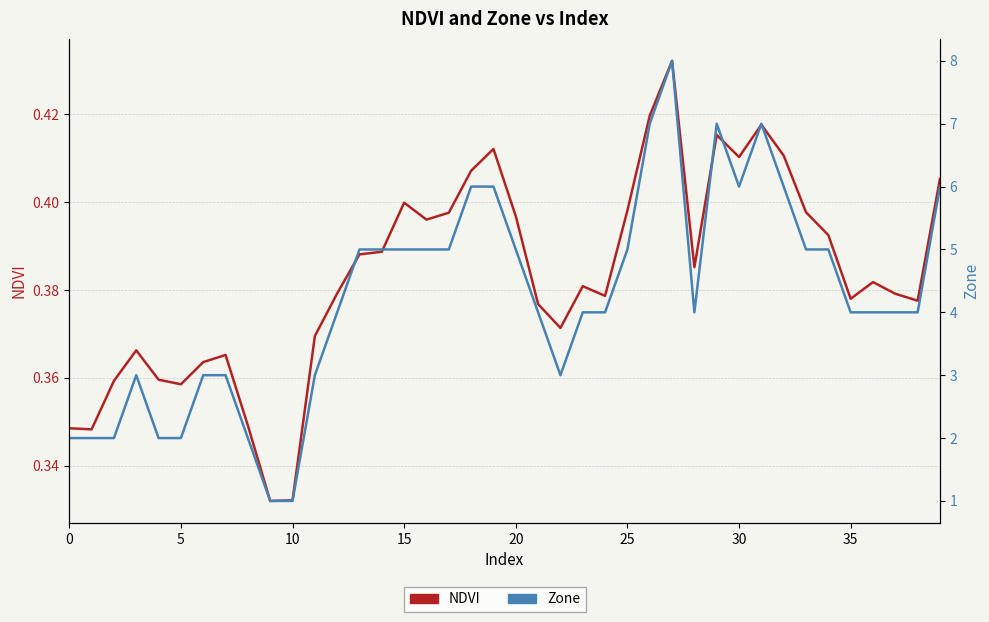

Is the value of Zone at 40 greater than the value of NDVI at 18?

Yes